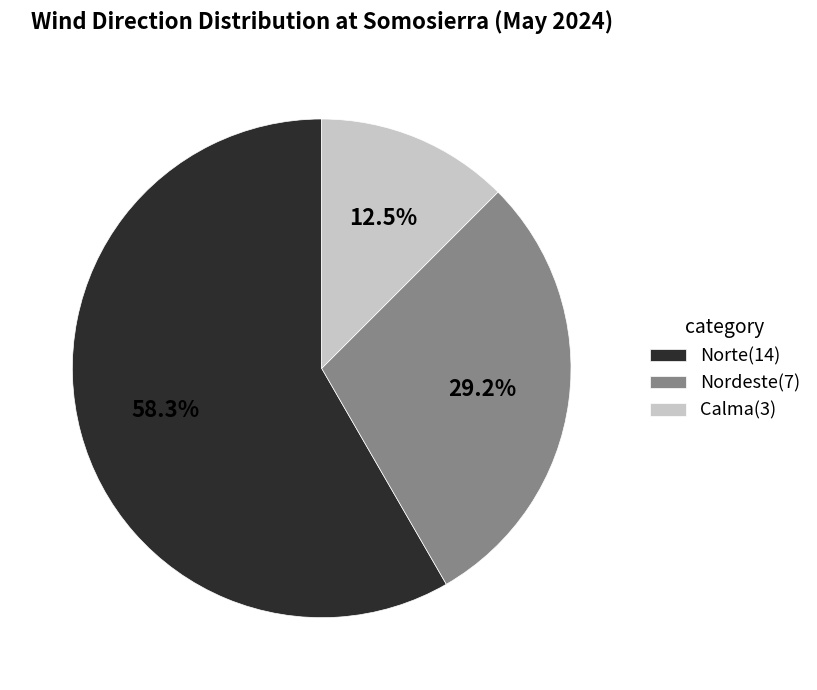

Count the number of slices in the pie.

3